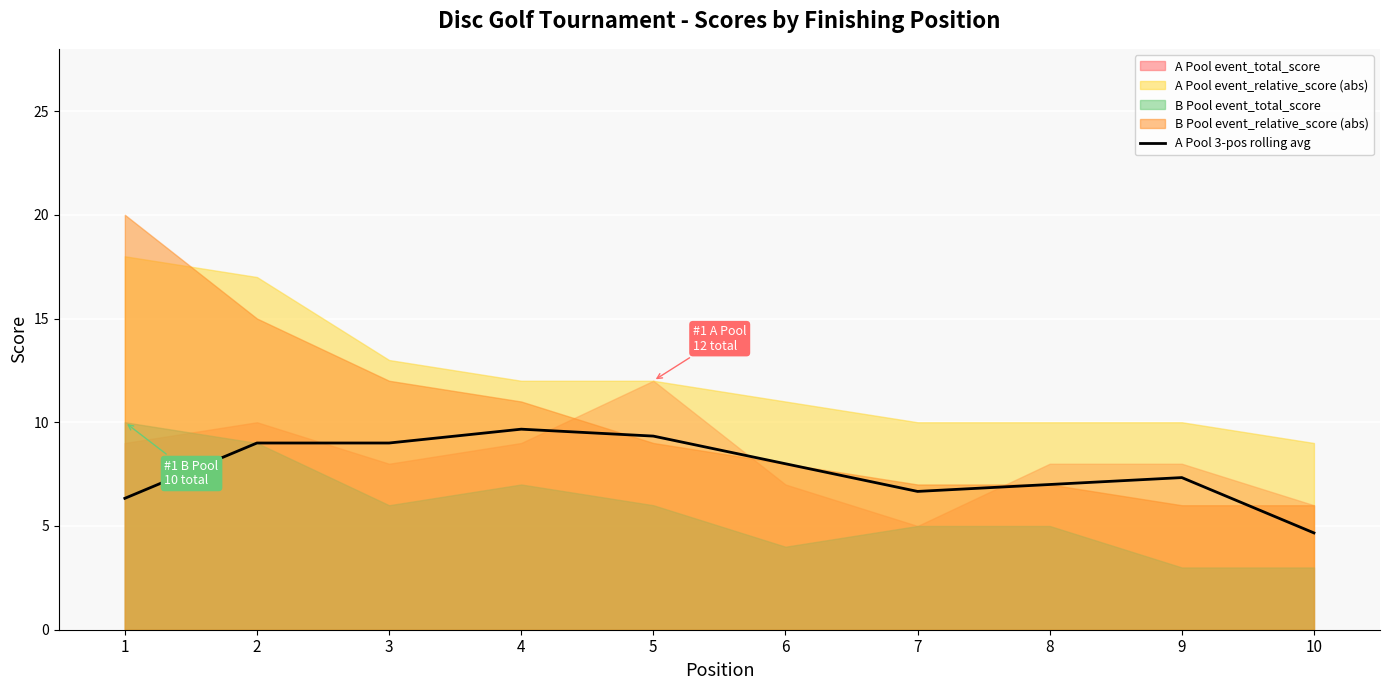

What is the minimum value for A Pool 3-pos rolling avg?

4.7